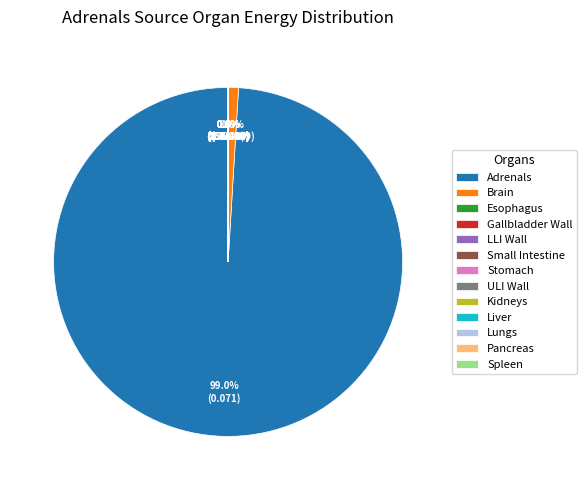

Which slice is the largest?

Adrenals